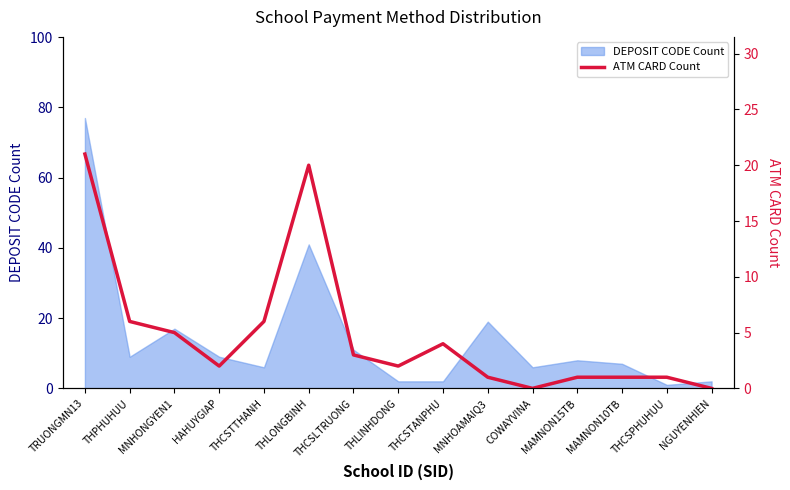

The chart shows a value of 0 at COWAYVINA. True or false?

True